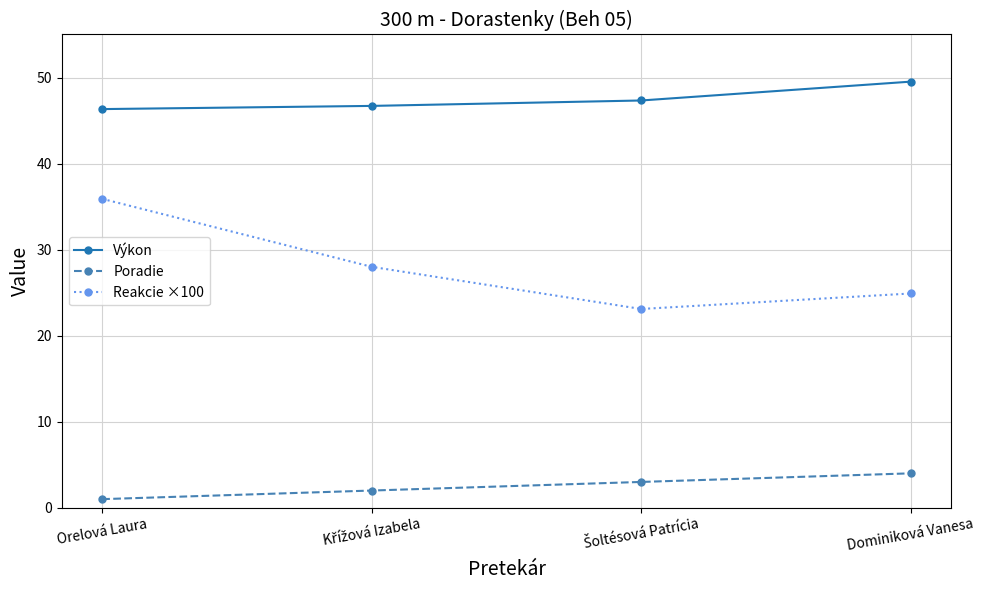

The Reakcie ×100 series shows 17.5 at Orelová Laura. True or false?

False